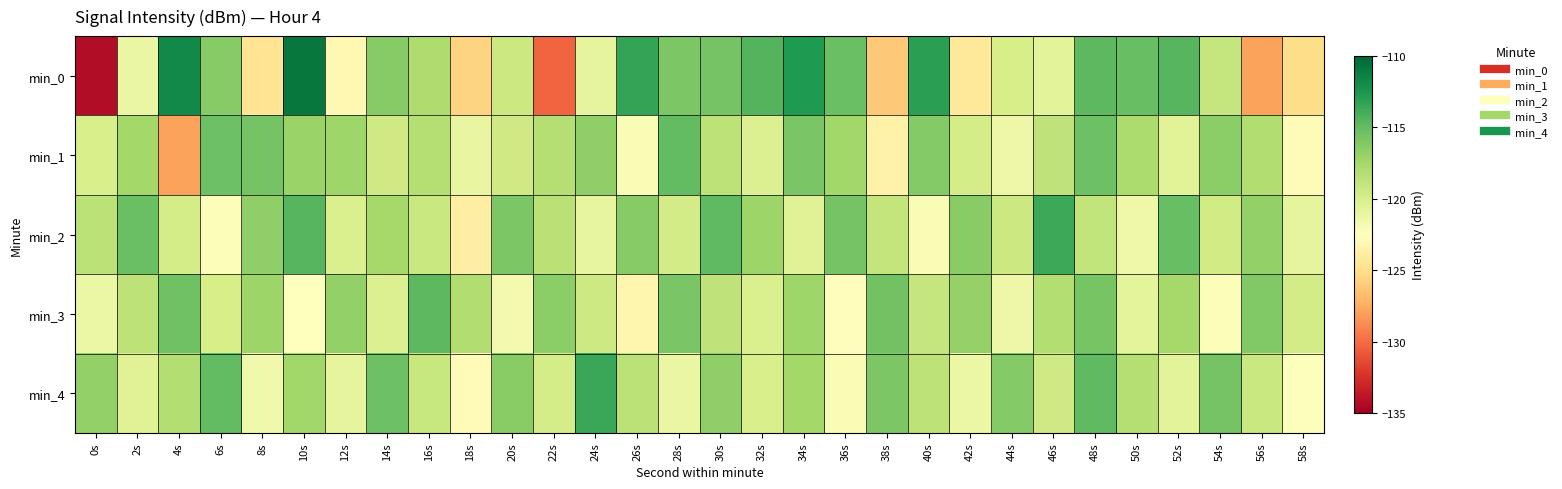

Reading left to right, extract all data points from this chart.

min_0: 0s=-134.3	2s=-121.2	4s=-111.8	6s=-116.3	8s=-124.6	10s=-110.8	12s=-123.1	14s=-116.3	16s=-118.0	18s=-125.6	20s=-119.3	22s=-130.3	24s=-120.9	26s=-113.3	28s=-115.9	30s=-115.6	32s=-114.4	34s=-112.7	36s=-115.2	38s=-126.1	40s=-113.0	42s=-124.2	44s=-119.9	46s=-120.7	48s=-114.7	50s=-115.1	52s=-114.5	54s=-119.0	56s=-128.0	58s=-125.1
min_1: 0s=-120.0	2s=-117.4	4s=-128.0	6s=-115.4	8s=-115.6	10s=-117.1	12s=-117.3	14s=-119.5	16s=-118.2	18s=-121.1	20s=-119.5	22s=-118.3	24s=-116.7	26s=-122.1	28s=-114.9	30s=-118.6	32s=-120.3	34s=-115.8	36s=-117.4	38s=-123.5	40s=-116.2	42s=-119.8	44s=-121.4	46s=-118.7	48s=-115.3	50s=-117.9	52s=-120.6	54s=-116.5	56s=-118.1	58s=-122.7
min_2: 0s=-118.5	2s=-115.2	4s=-119.8	6s=-122.3	8s=-116.7	10s=-114.5	12s=-120.1	14s=-117.6	16s=-119.2	18s=-123.8	20s=-115.9	22s=-118.4	24s=-121.0	26s=-116.3	28s=-119.7	30s=-114.8	32s=-117.2	34s=-120.5	36s=-115.6	38s=-118.9	40s=-122.1	42s=-116.4	44s=-119.3	46s=-113.7	48s=-118.8	50s=-121.5	52s=-115.1	54s=-119.6	56s=-116.8	58s=-120.9
min_3: 0s=-121.3	2s=-118.6	4s=-115.4	6s=-119.9	8s=-117.2	10s=-122.5	12s=-116.8	14s=-120.3	16s=-114.7	18s=-118.1	20s=-121.8	22s=-116.5	24s=-119.4	26s=-123.2	28s=-115.8	30s=-118.7	32s=-120.1	34s=-117.3	36s=-122.6	38s=-115.5	40s=-119.0	42s=-116.9	44s=-121.4	46s=-118.2	48s=-115.7	50s=-120.8	52s=-117.6	54s=-122.3	56s=-116.1	58s=-119.7
min_4: 0s=-116.8	2s=-120.5	4s=-118.2	6s=-114.9	8s=-121.6	10s=-117.4	12s=-120.9	14s=-115.3	16s=-119.1	18s=-122.7	20s=-116.4	22s=-119.8	24s=-113.6	26s=-118.5	28s=-121.2	30s=-116.7	32s=-120.0	34s=-117.5	36s=-122.1	38s=-115.9	40s=-118.6	42s=-121.3	44s=-116.2	46s=-119.5	48s=-114.8	50s=-118.3	52s=-120.7	54s=-115.6	56s=-119.2	58s=-122.4